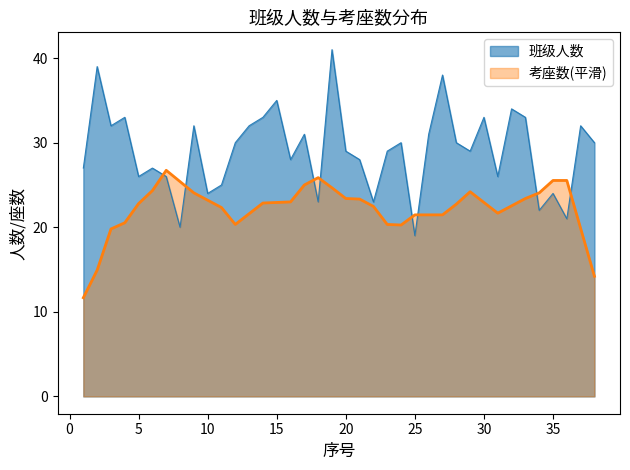

Where is the first local maximum?

2